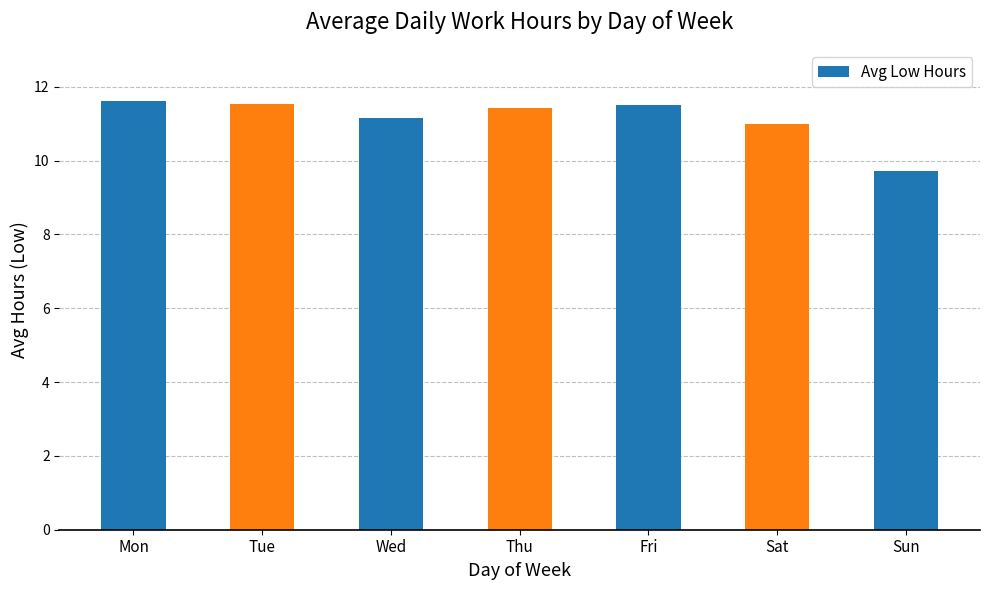

True or false: the data shows 11.0 at Sat.

True